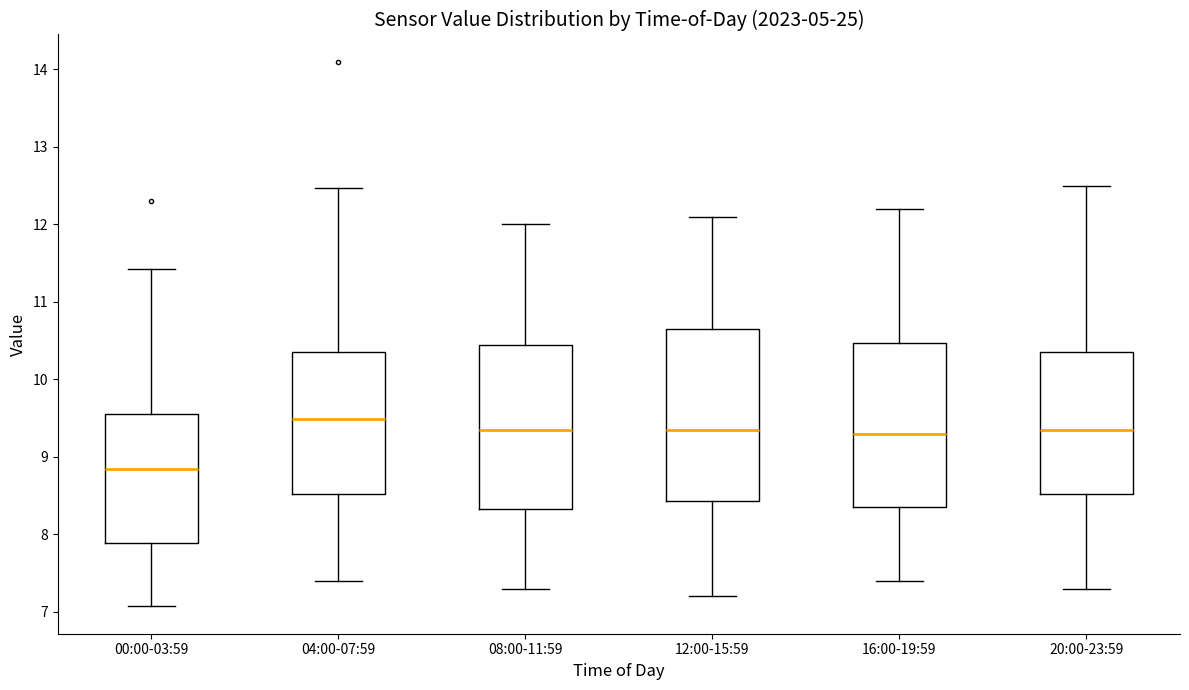

Reading left to right, transcribe this box plot: for each box, give where its median line is, the range the box spans, and where its two whiskers end, as read against the y-axis. The values are not printed on the chart, so give them approximately, as read against the axis.

00:00-03:59: median 8.9, box 7.9 to 9.6, whiskers 7.1 to 11.4
04:00-07:59: median 9.5, box 8.5 to 10.4, whiskers 7.4 to 12.5
08:00-11:59: median 9.4, box 8.3 to 10.5, whiskers 7.3 to 12.0
12:00-15:59: median 9.4, box 8.4 to 10.7, whiskers 7.2 to 12.1
16:00-19:59: median 9.3, box 8.4 to 10.5, whiskers 7.4 to 12.2
20:00-23:59: median 9.4, box 8.5 to 10.4, whiskers 7.3 to 12.5